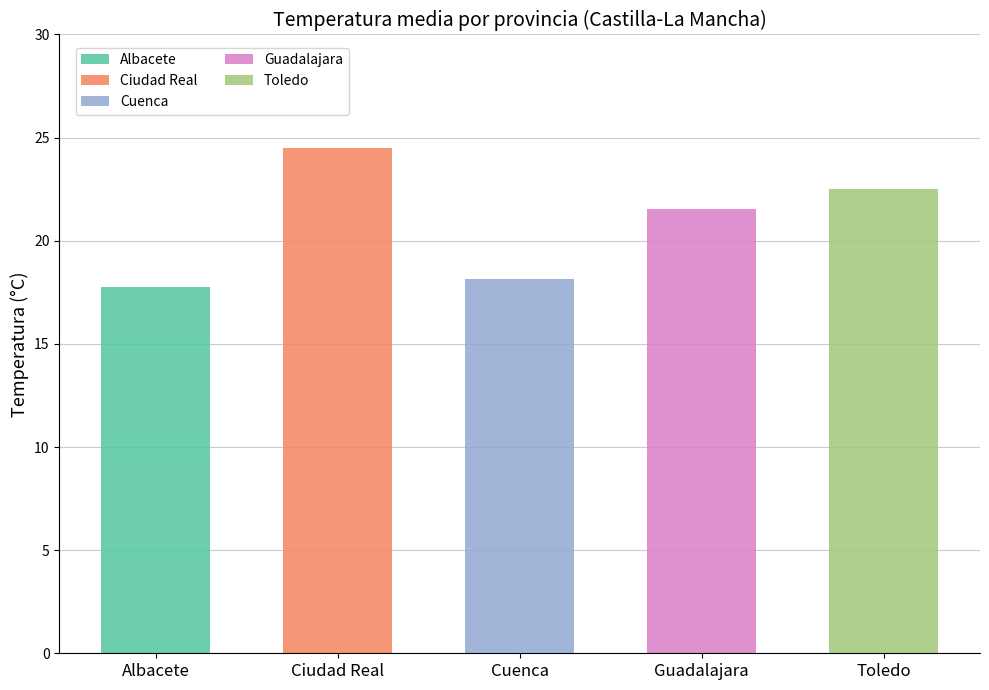

At which category does the chart reach its peak across all series?

Ciudad Real